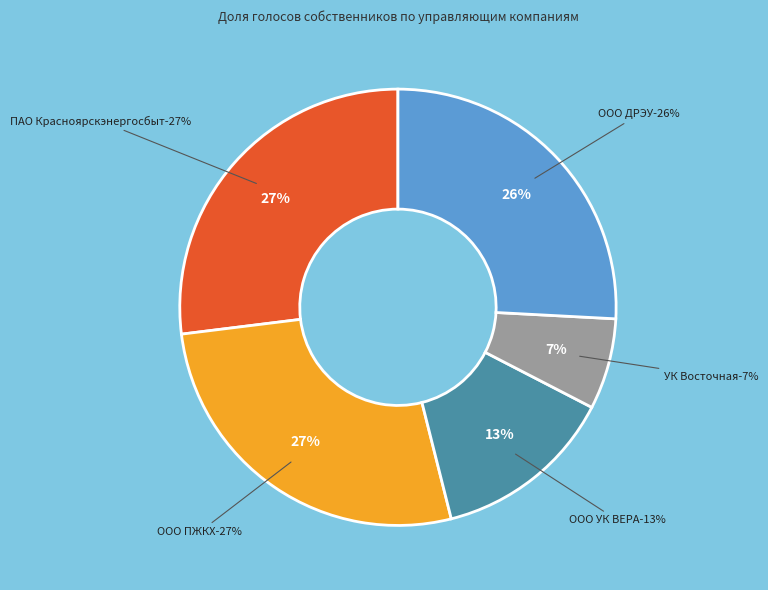

How many slices are in this pie chart?

5